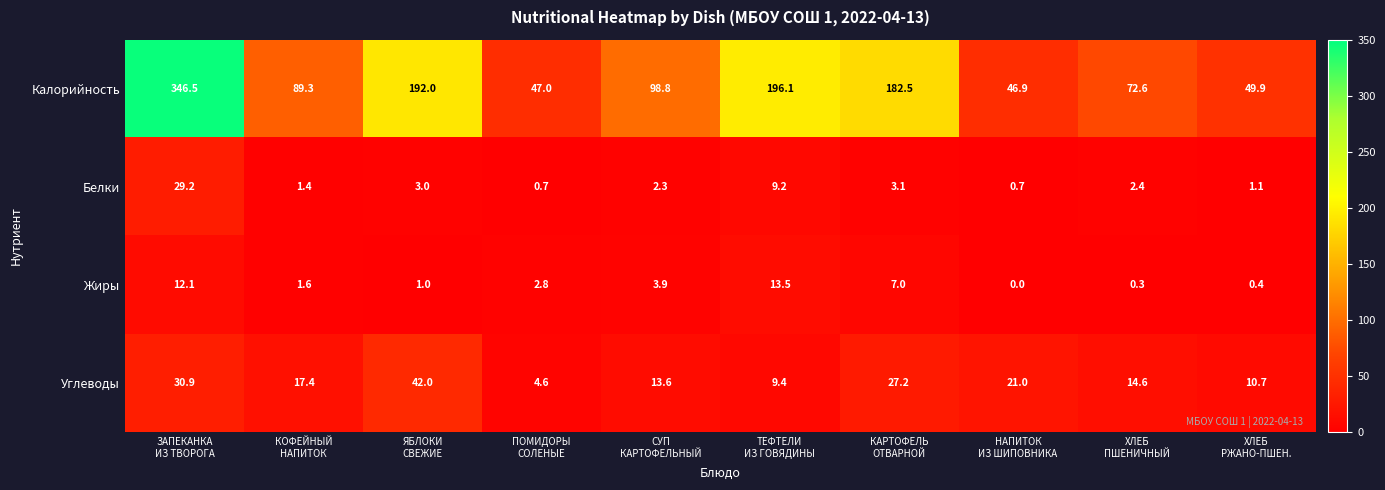

List the series in order of their peak value, lowest first.

Жиры, Белки, Углеводы, Калорийность